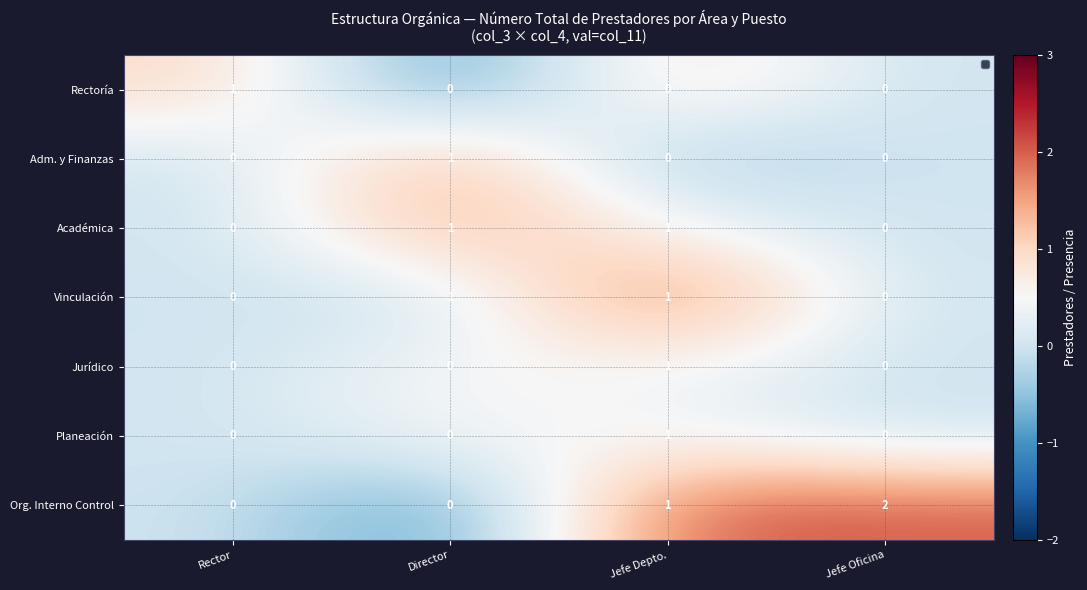

Is the value of Académica at Director greater than the value of Jurídico at Jefe Oficina?

Yes